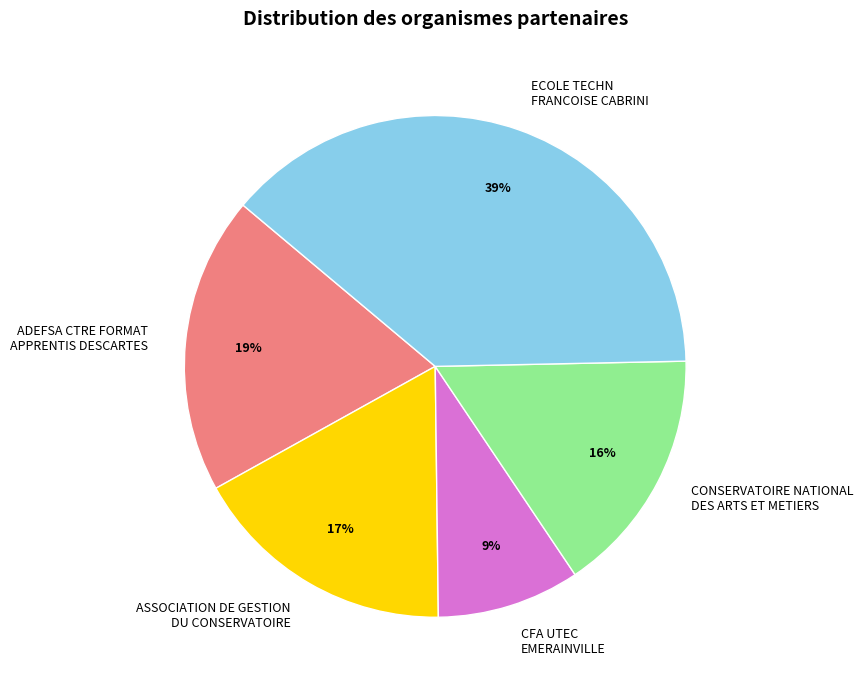

To the nearest percent, what is the combined percentage of CFA UTEC EMERAINVILLE and ADEFSA CTRE FORMAT APPRENTIS DESCARTES?

28%